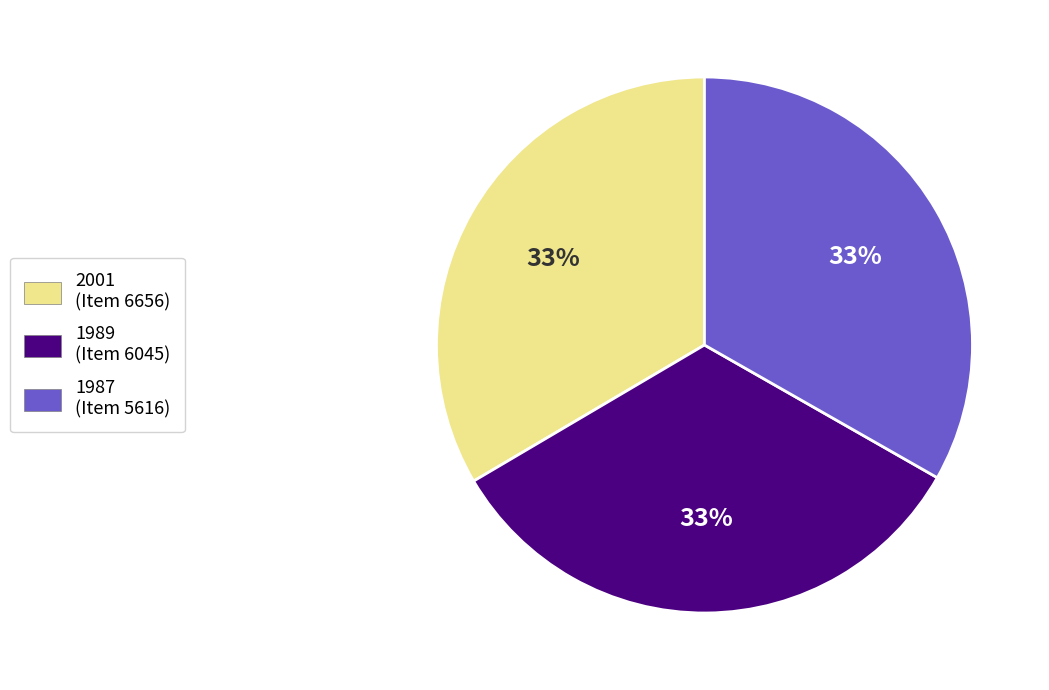

To the nearest percent, what is the combined percentage of 2001 (Item 6656) and 1987 (Item 5616)?

67%